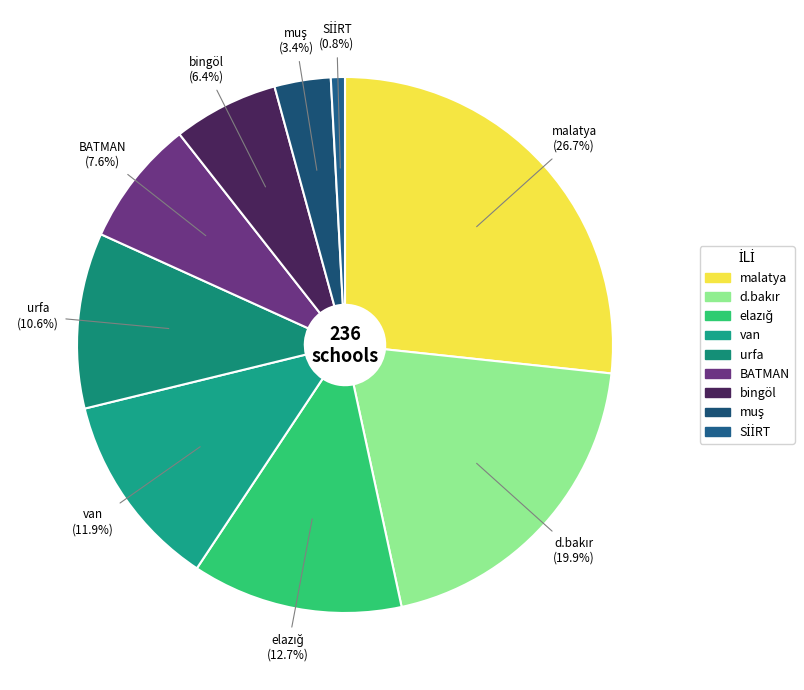

Is there any slice that represents more than half of the pie?

No